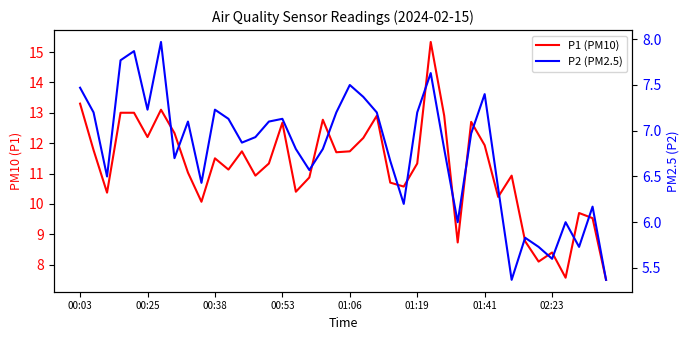

What is the sum of the P1 (PM10) values at 17 and 15?

23.5